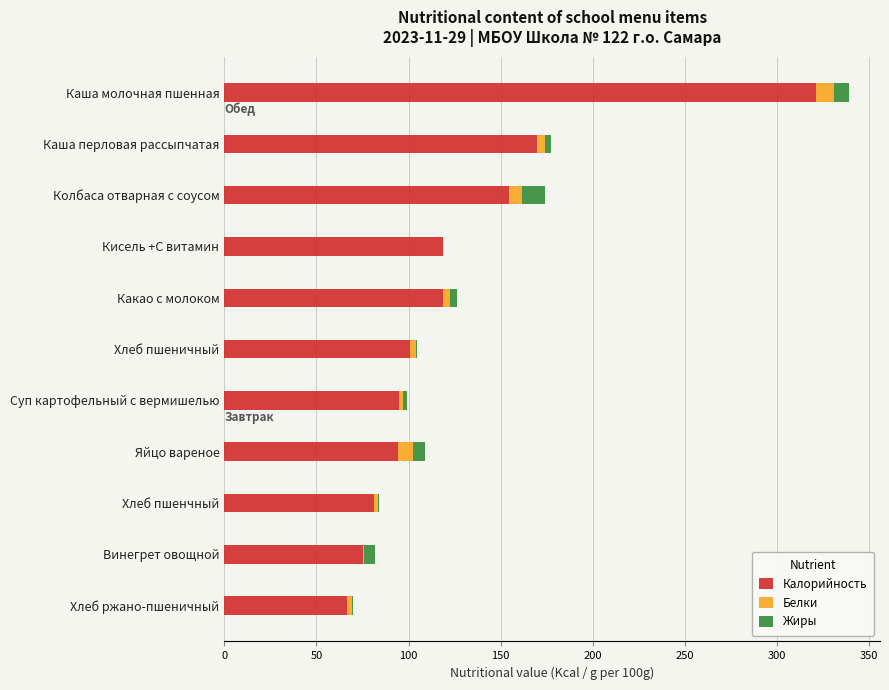

How many categories are shown in the chart?

11